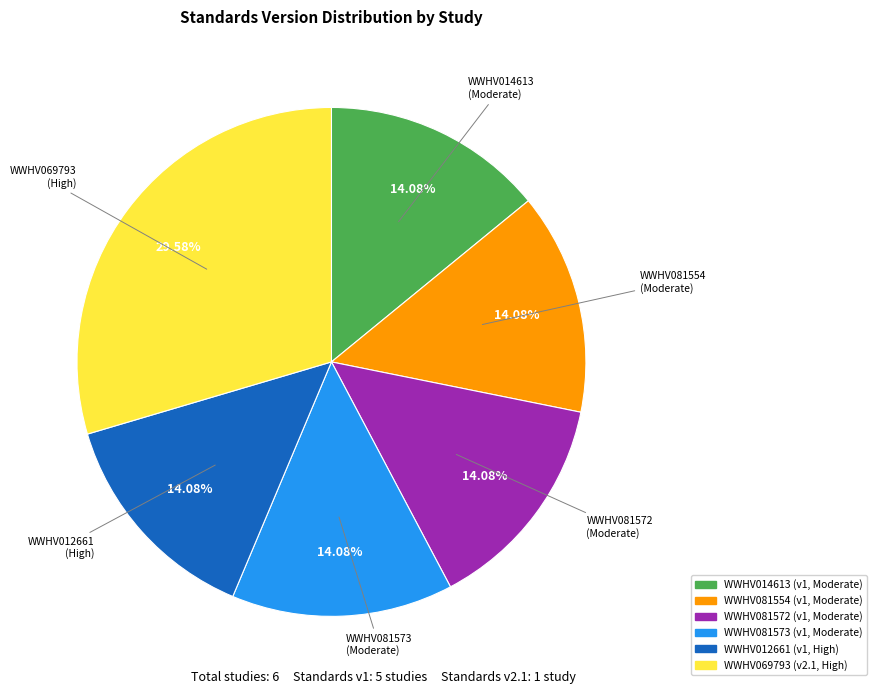

Is it true that WWHV069793 is 30% of the pie?

True